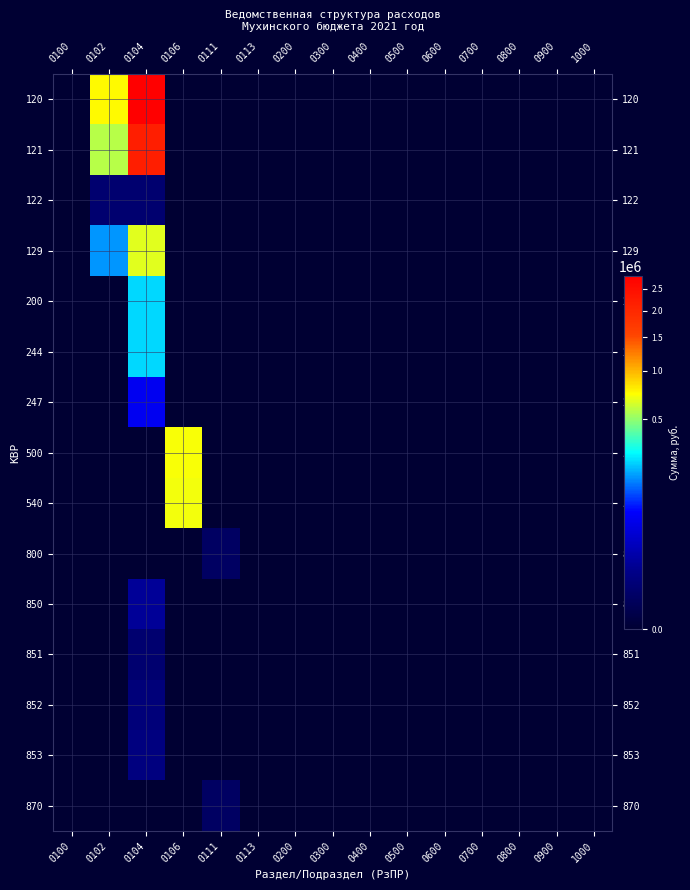

Count the number of categories in the chart.

15